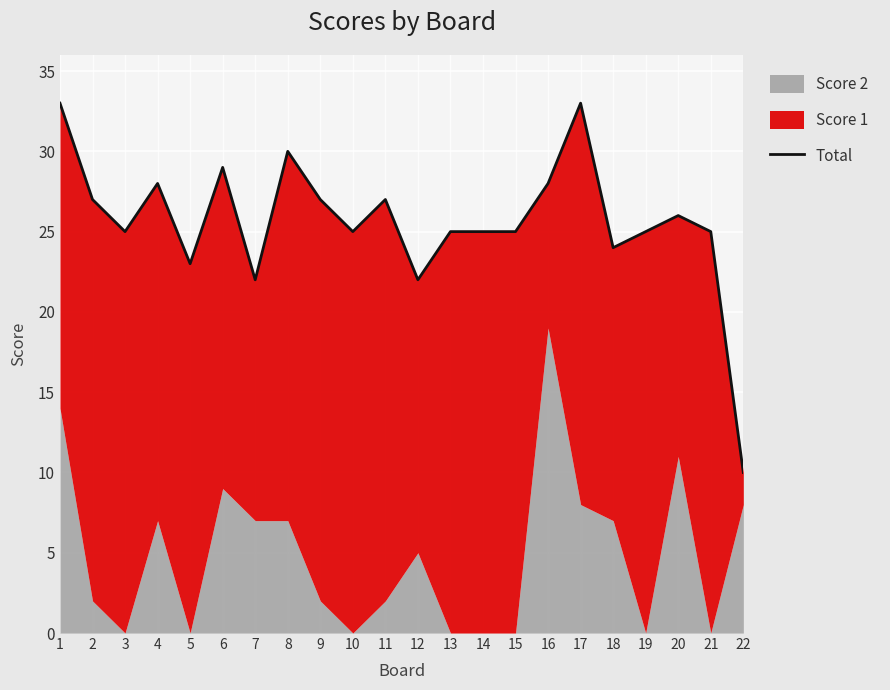

Where is the first local minimum?

3